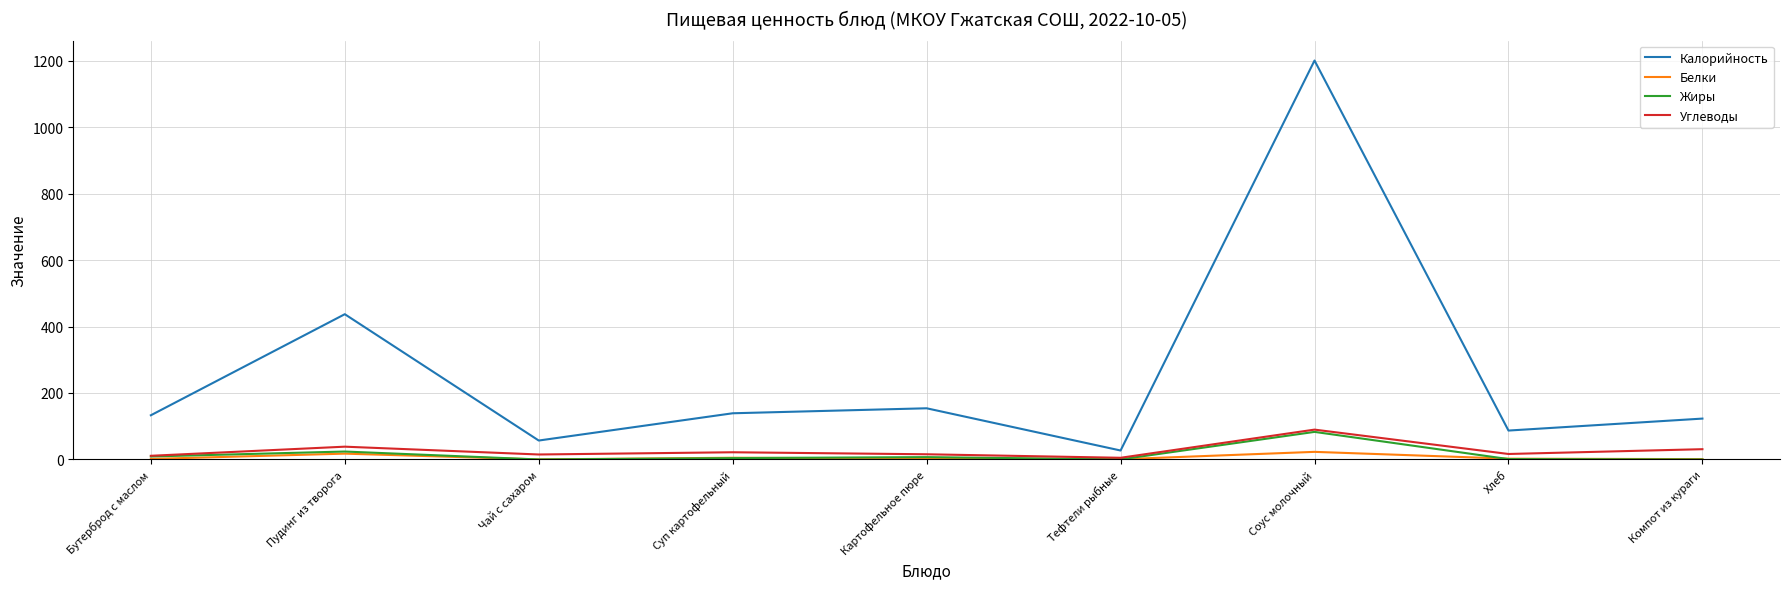

Does the chart have visible grid lines?

Yes